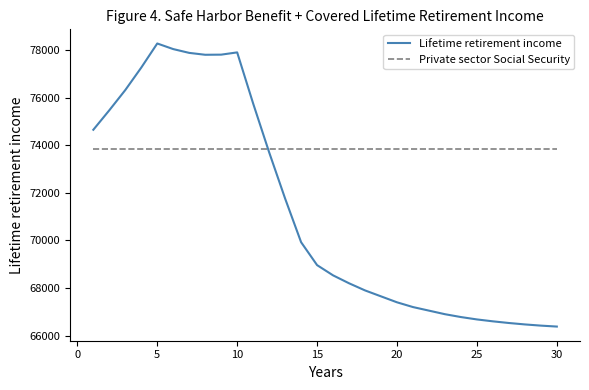

What is the highest value of the Private sector Social Security series?

73865.3